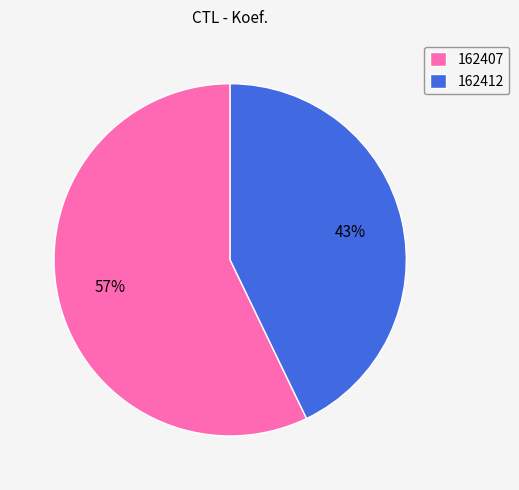

Rank the categories by value from highest to lowest.

162407, 162412